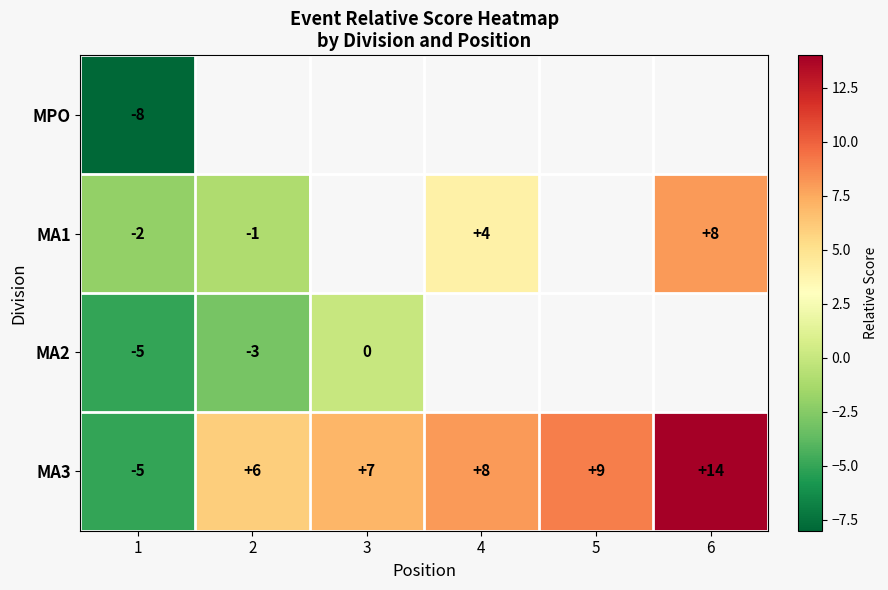

Is the value of MPO at 1 greater than the value of MA1 at 4?

No